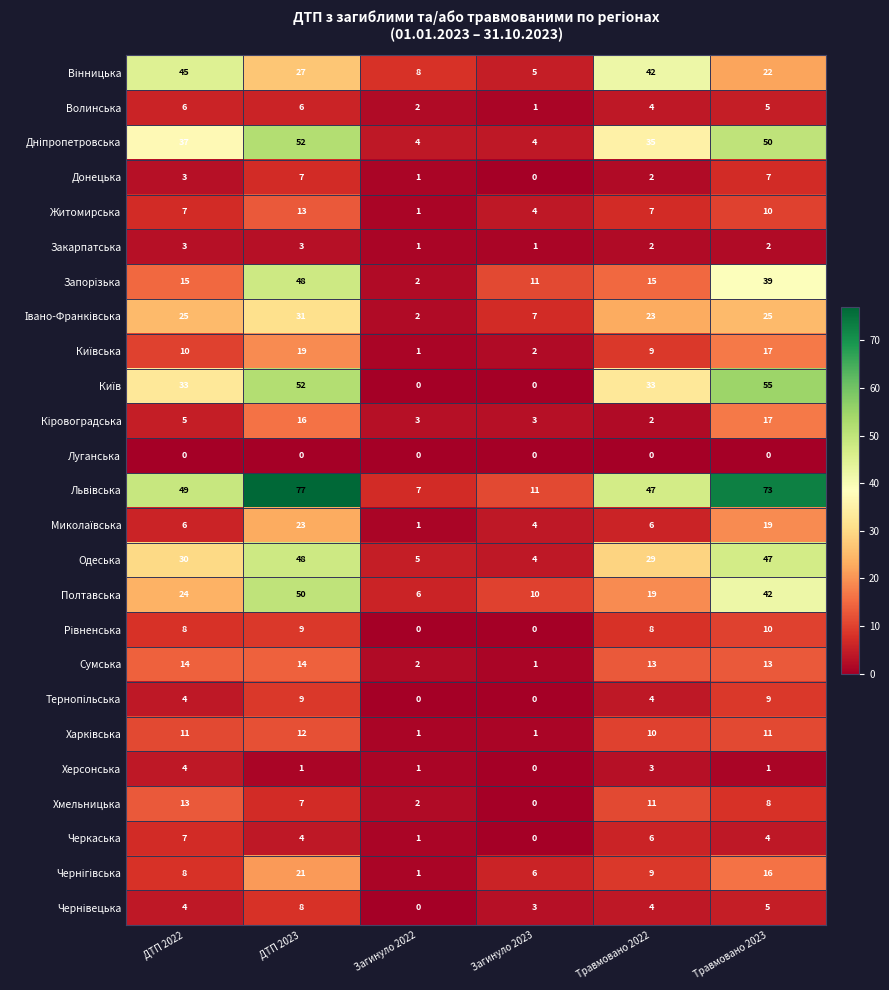

At which label is Одеська closest to 26?

Травмовано 2022